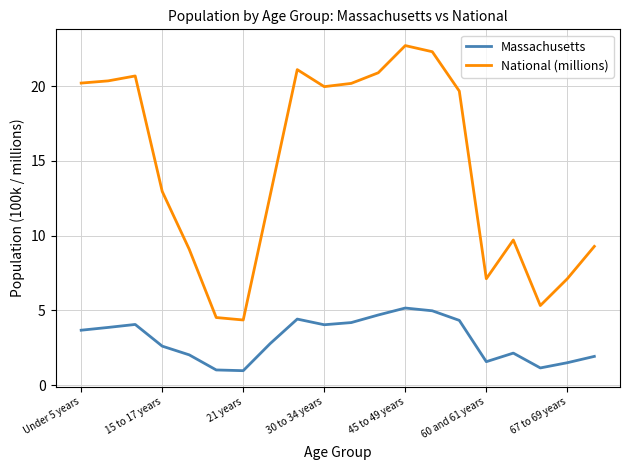

Which series has the widest spread of values?

National (millions)